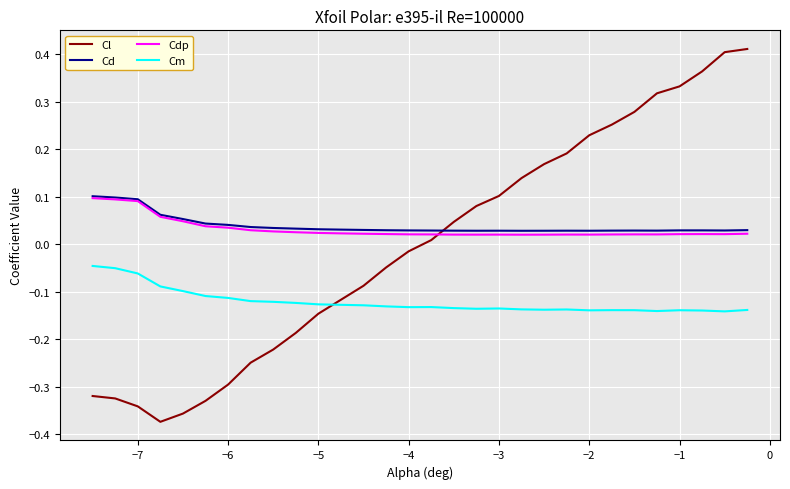

True or false: Cm and Cd intersect in this chart.

False